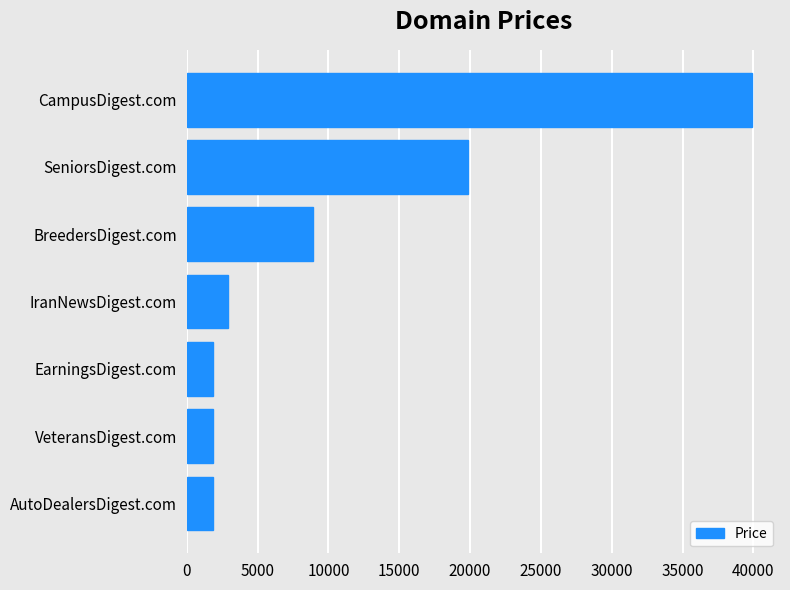

Where is the data nearest to the value 20888?

SeniorsDigest.com